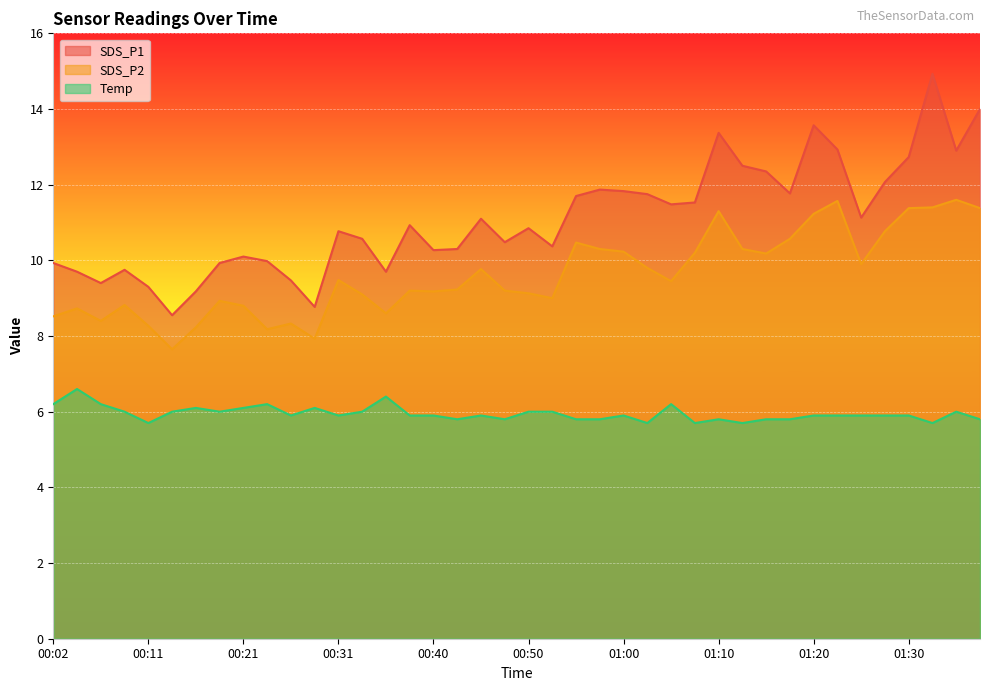

What are all the series names shown in the legend?

SDS_P1, SDS_P2, Temp